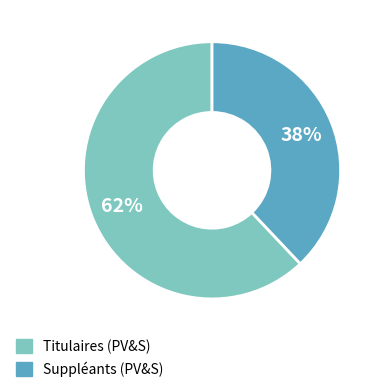

How many slices are in this pie chart?

2